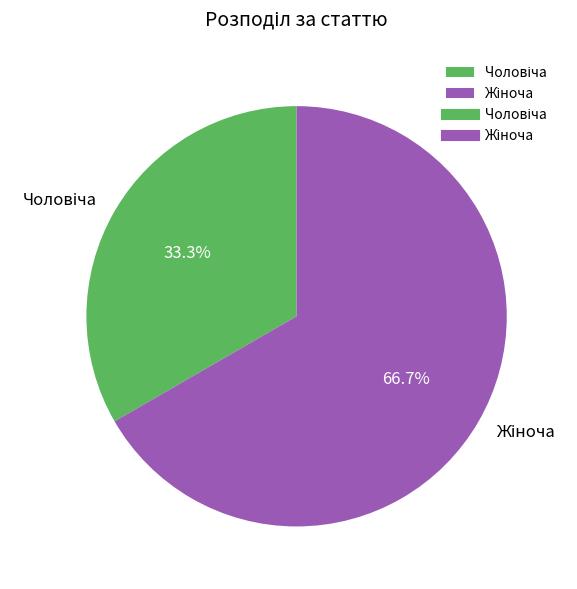

How many segments does this pie chart have?

2